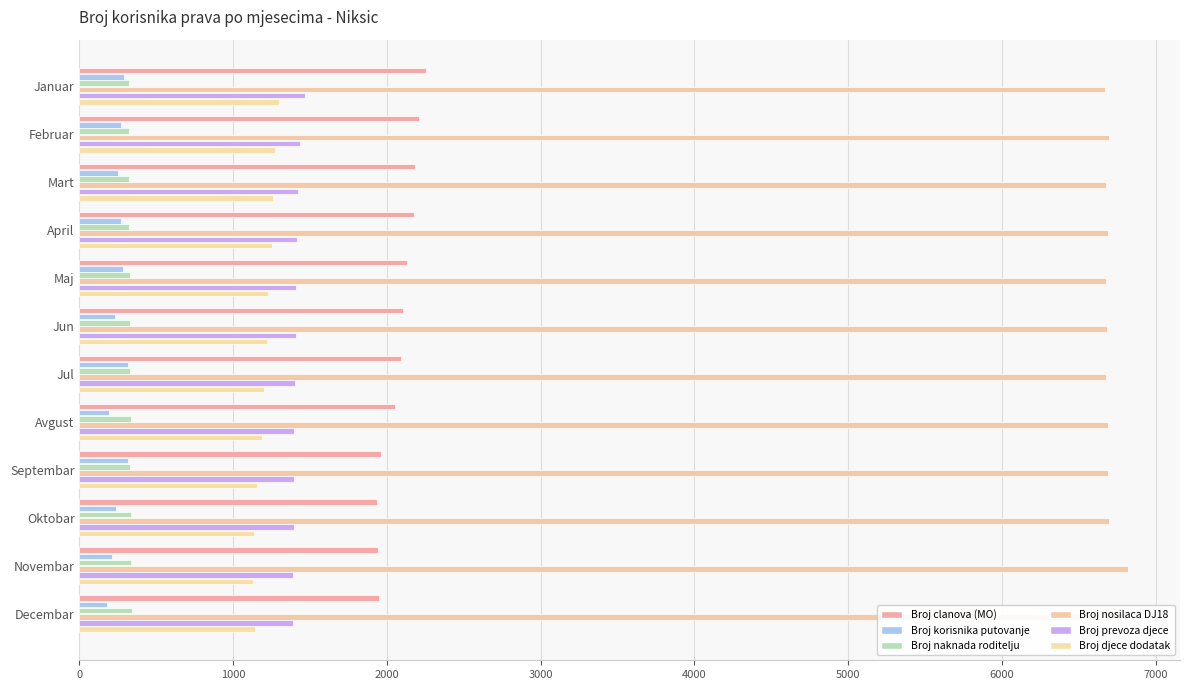

How many bars are there in total?

72